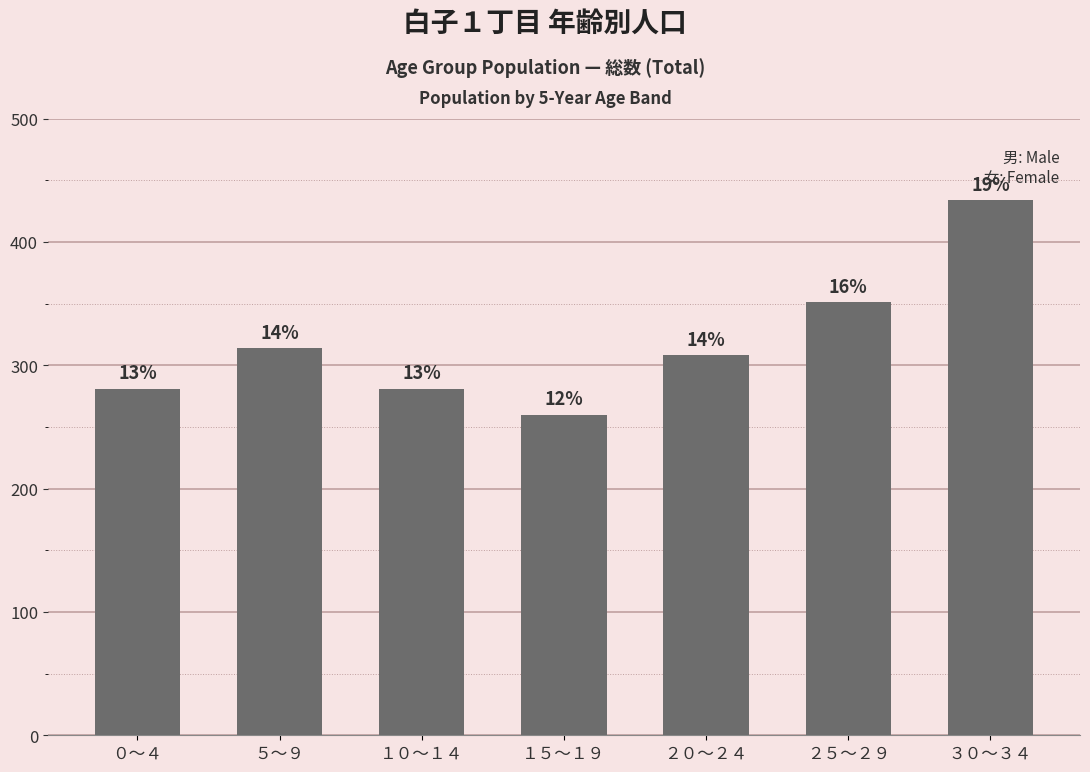

Does the chart contain any negative values?

No